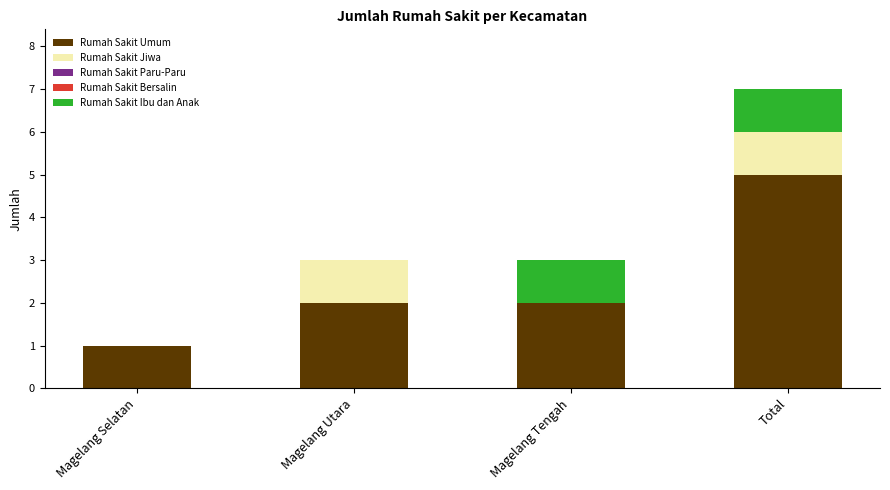

What is the maximum value for Rumah Sakit Umum?

5